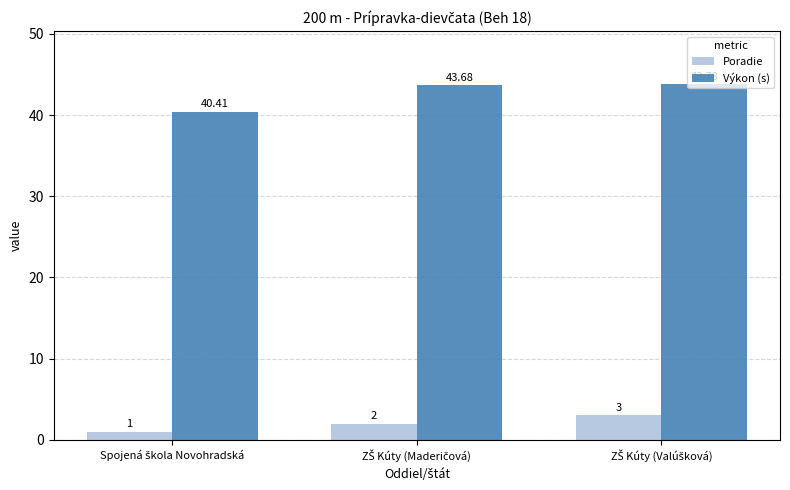

What is the sum of all Poradie values?

6.0